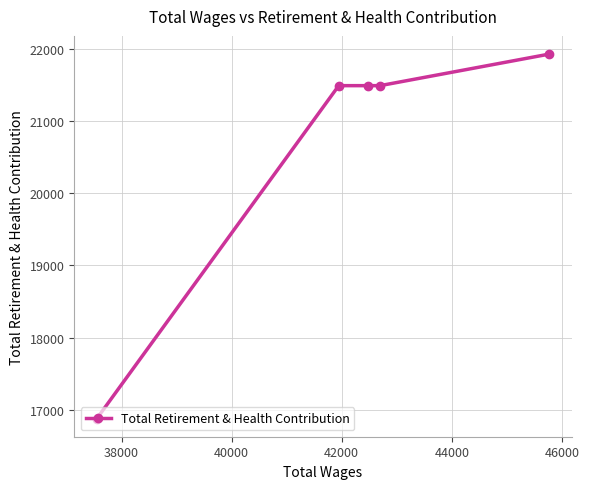

What is the minimum value shown in the chart?

16878